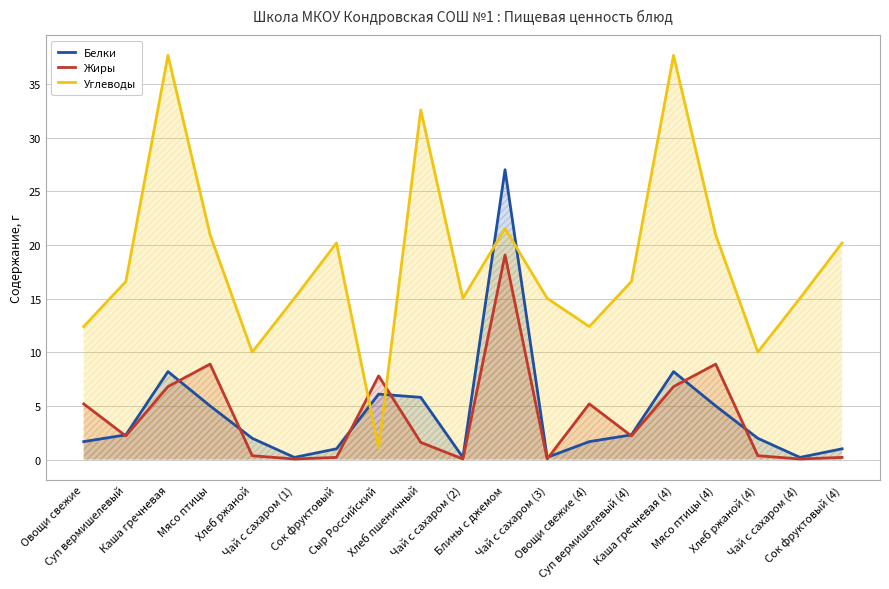

True or false: Углеводы has a value of 15.0 at Чай с сахаром (3).

True